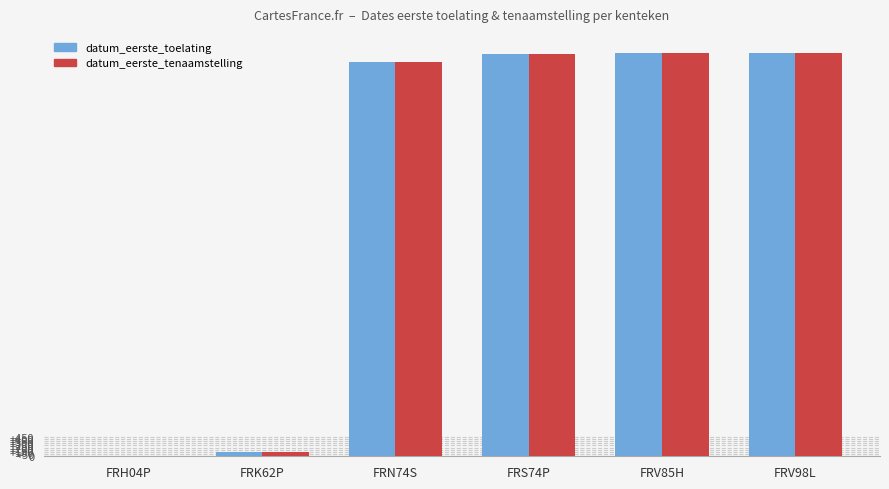

What is the sum of all datum_eerste_tenaamstelling values?

36794